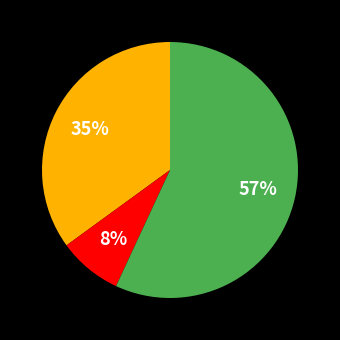

To the nearest percent, what is the average slice percentage?

33%